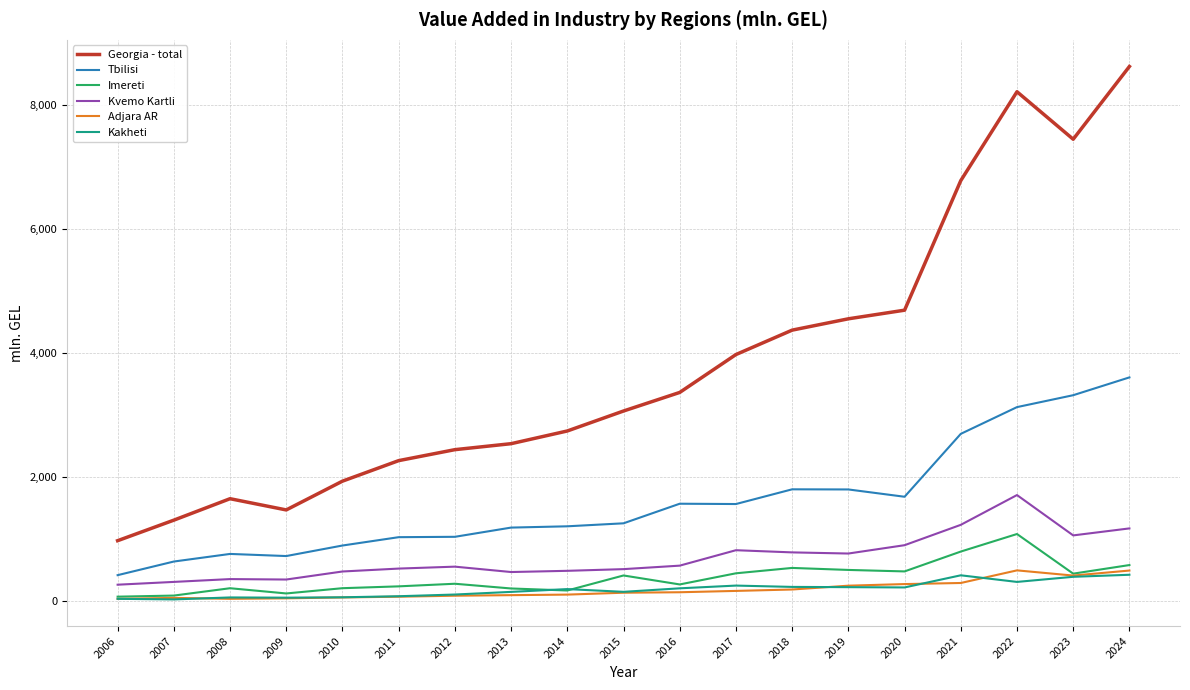

Which series has the largest total across all categories?

Georgia - total